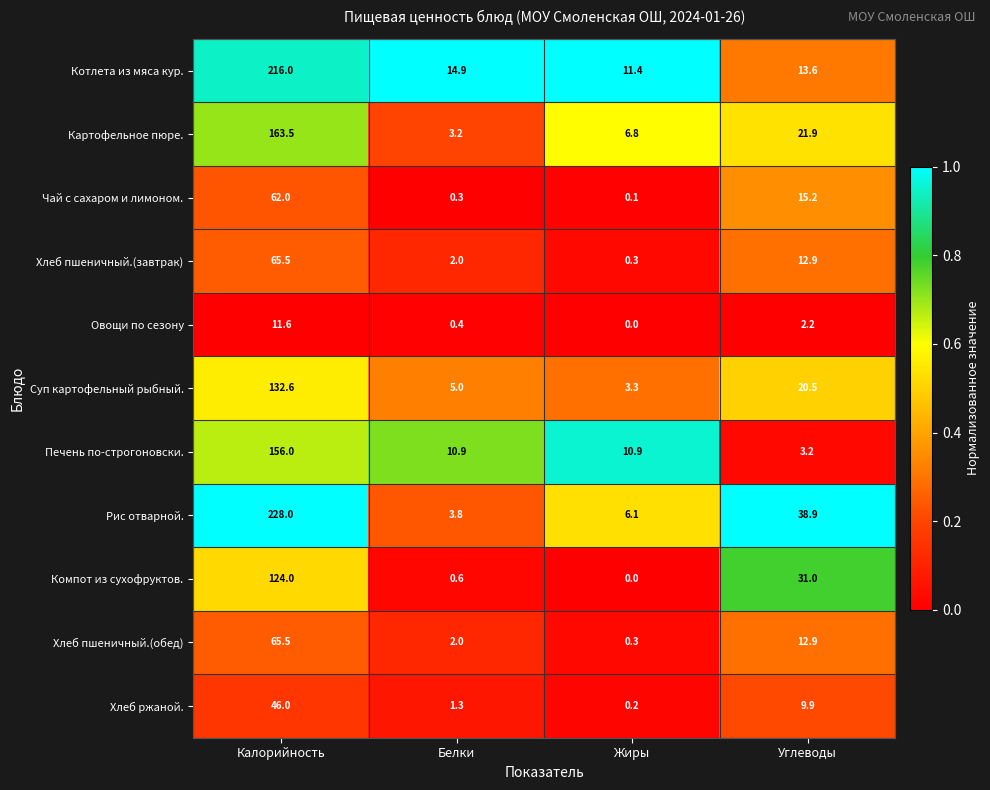

What is the difference between the highest and lowest values at Калорийность?

216.4